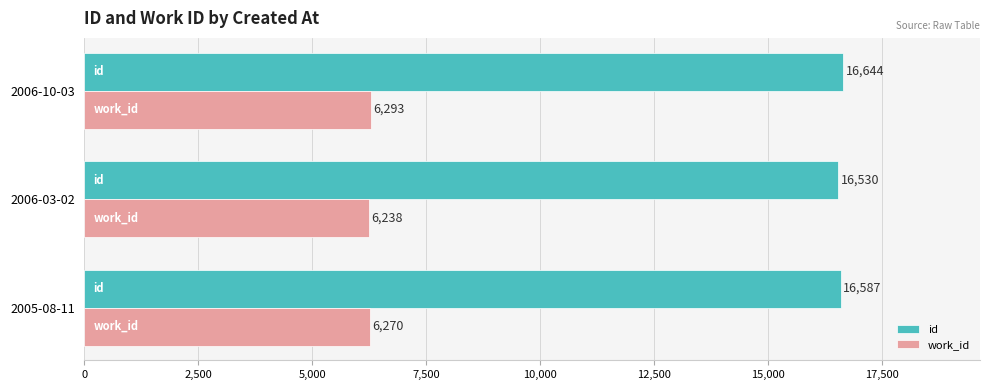

Rank the series by their average value, from highest to lowest.

id, work_id